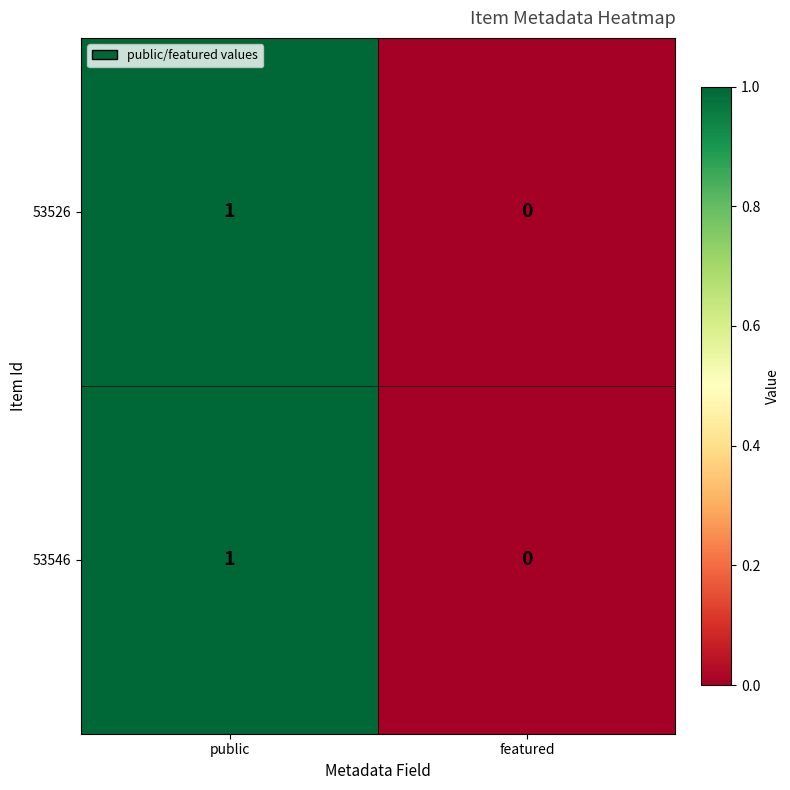

Which category has the lowest value in the 53546 series?

featured